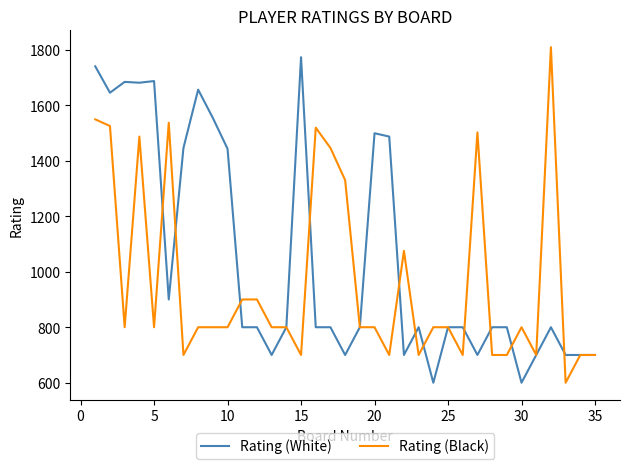

What is the smallest value displayed?

600